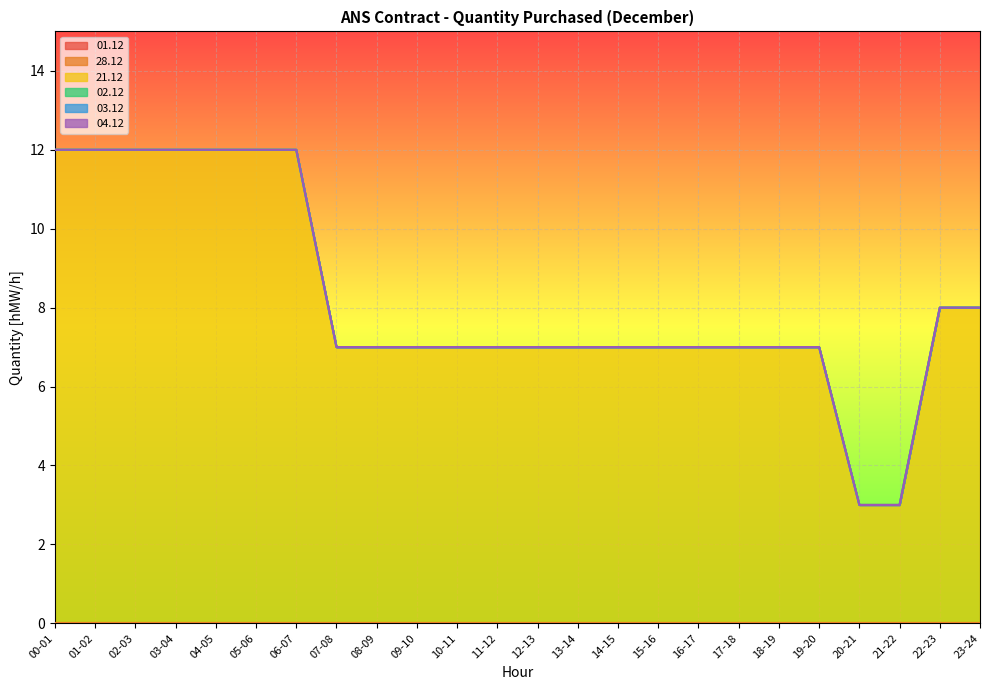

What value does the 21.12 series have at 09-10?

7